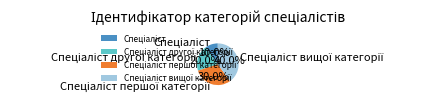

Is there a majority slice in this chart?

No